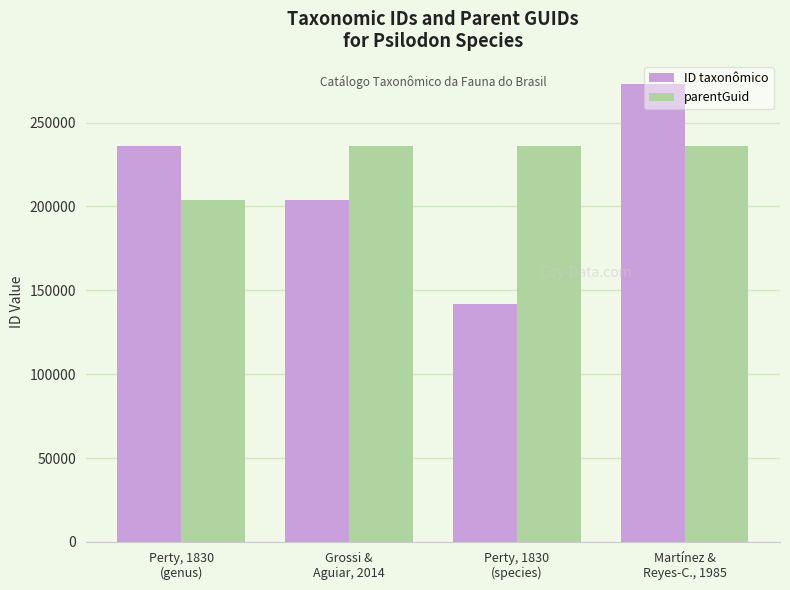

Are the bars grouped side by side (vs. stacked)?

Yes